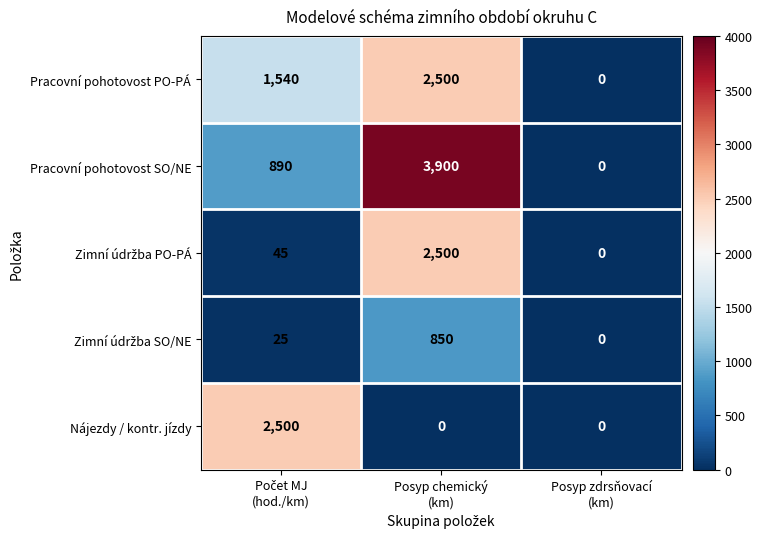

Count the Nájezdy / kontr. jízdy values in the range 0 to 2500.

3